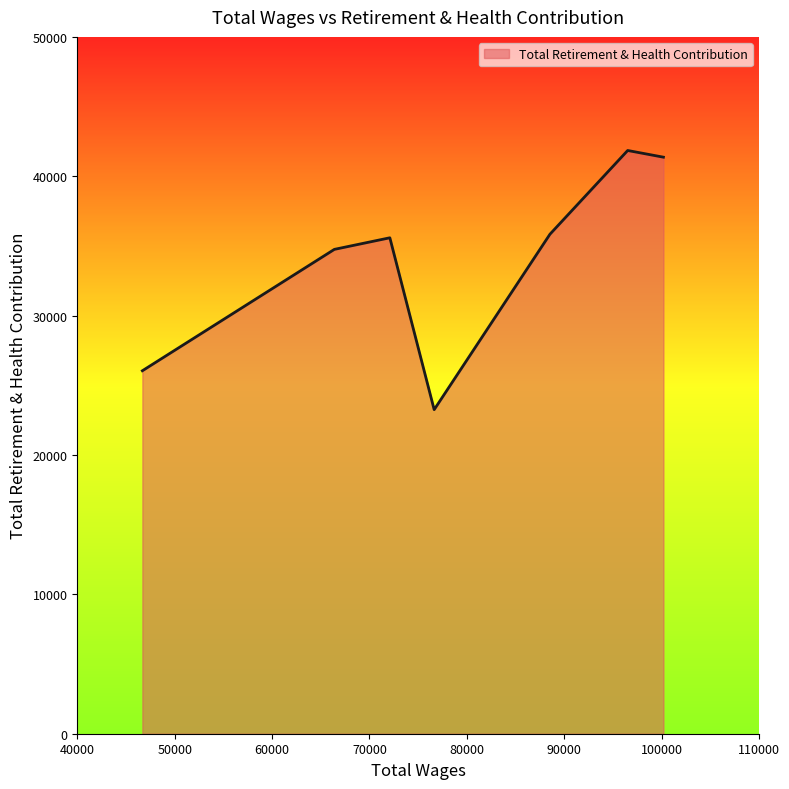

What is the minimum value shown in the chart?

23253